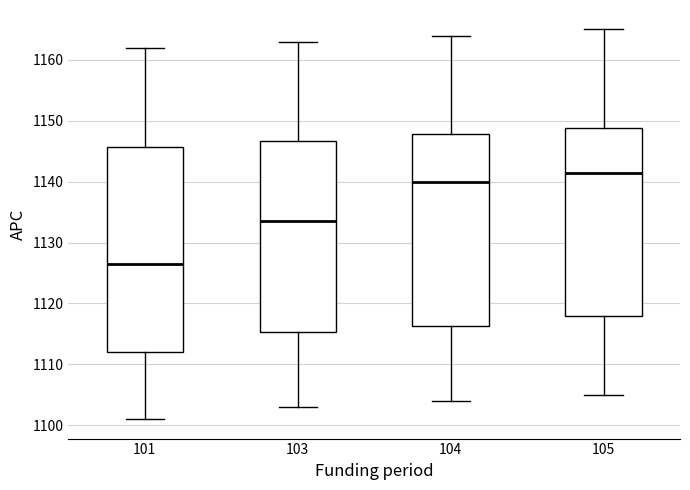

Which box has the lowest median line?

101